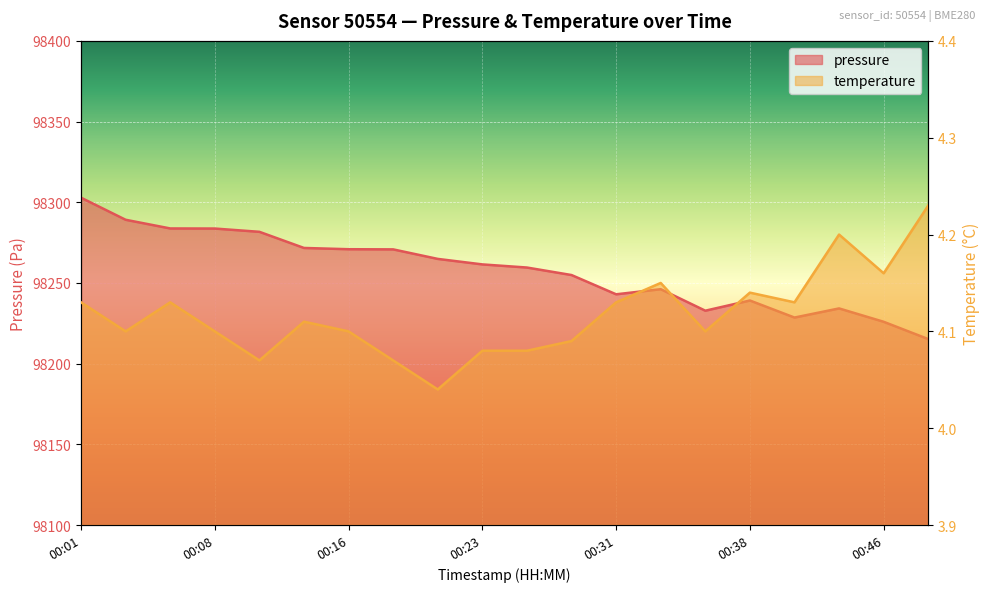

Between 00:31 and 00:33, which series saw the biggest shift?

pressure